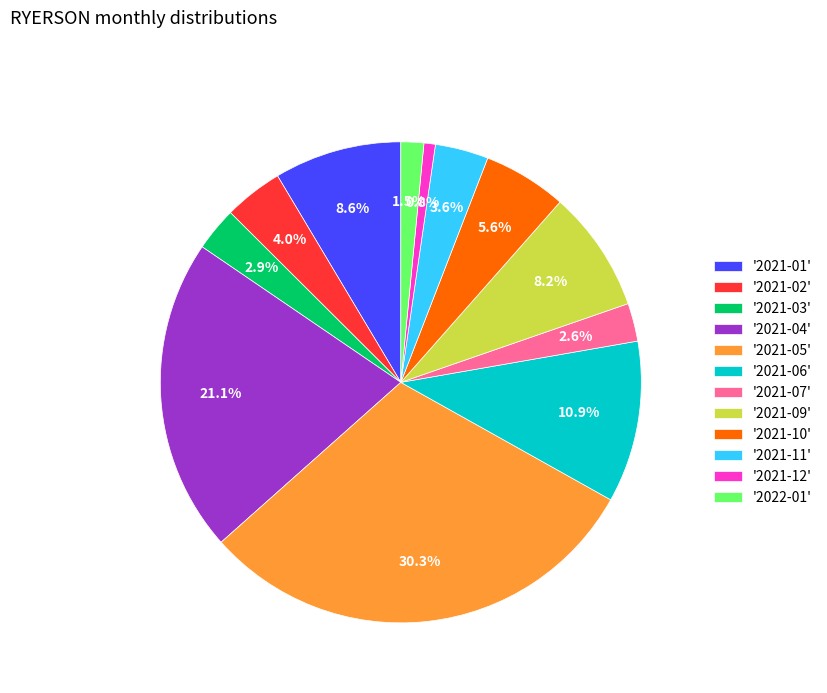

What is the smallest slice in the pie chart?

'2021-12'